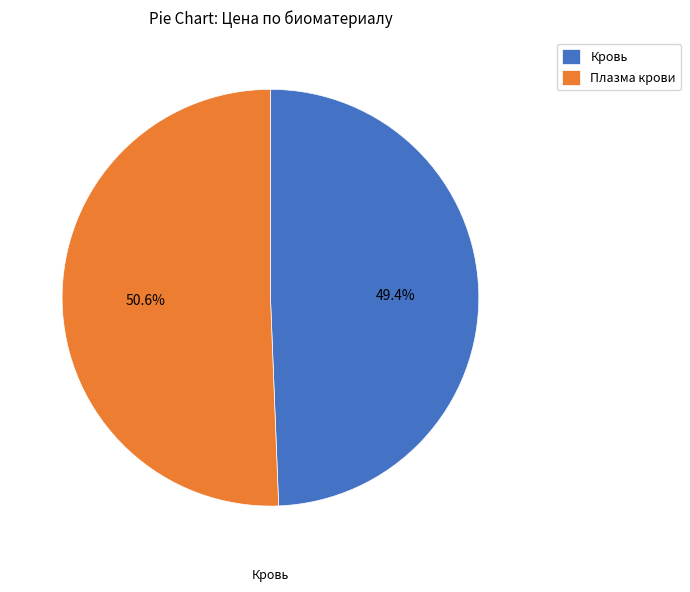

To the nearest percent, what percentage of the pie is Кровь?

49%